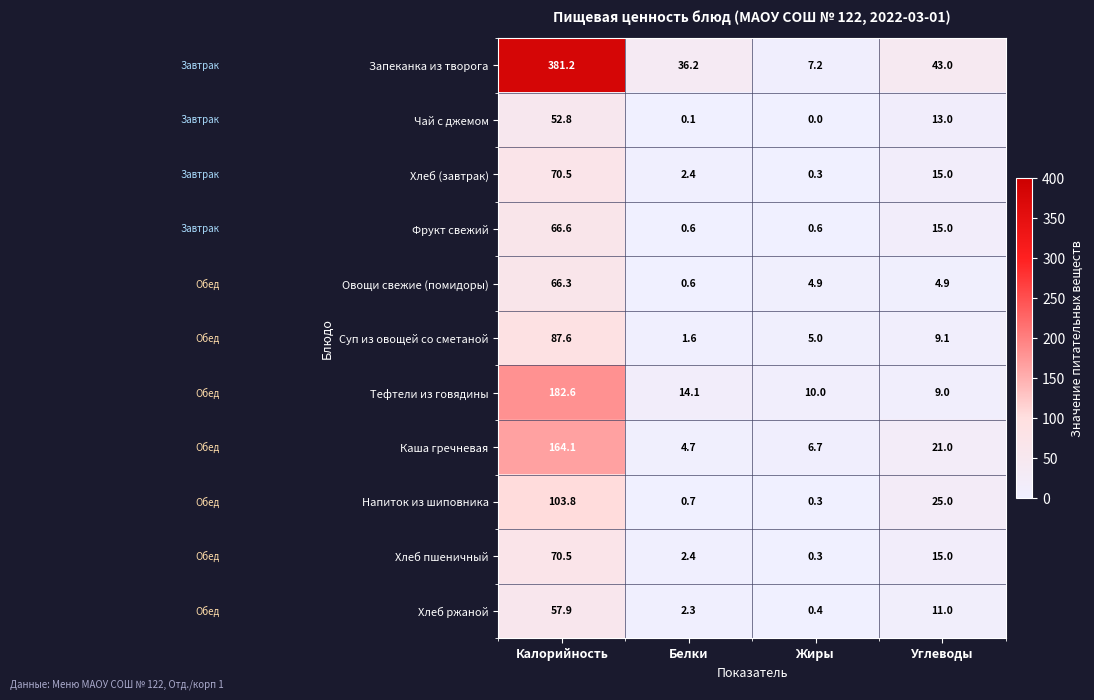

Is it true that Чай с джемом equals 0.1 at Белки?

True